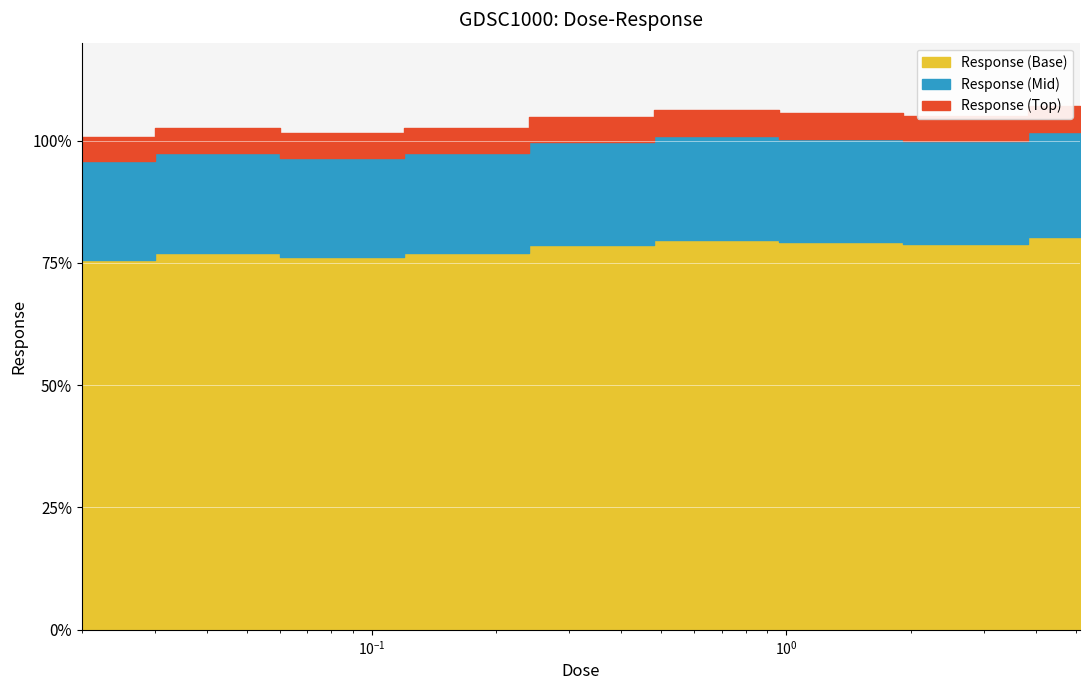

What is the maximum value shown in the chart?

80.3